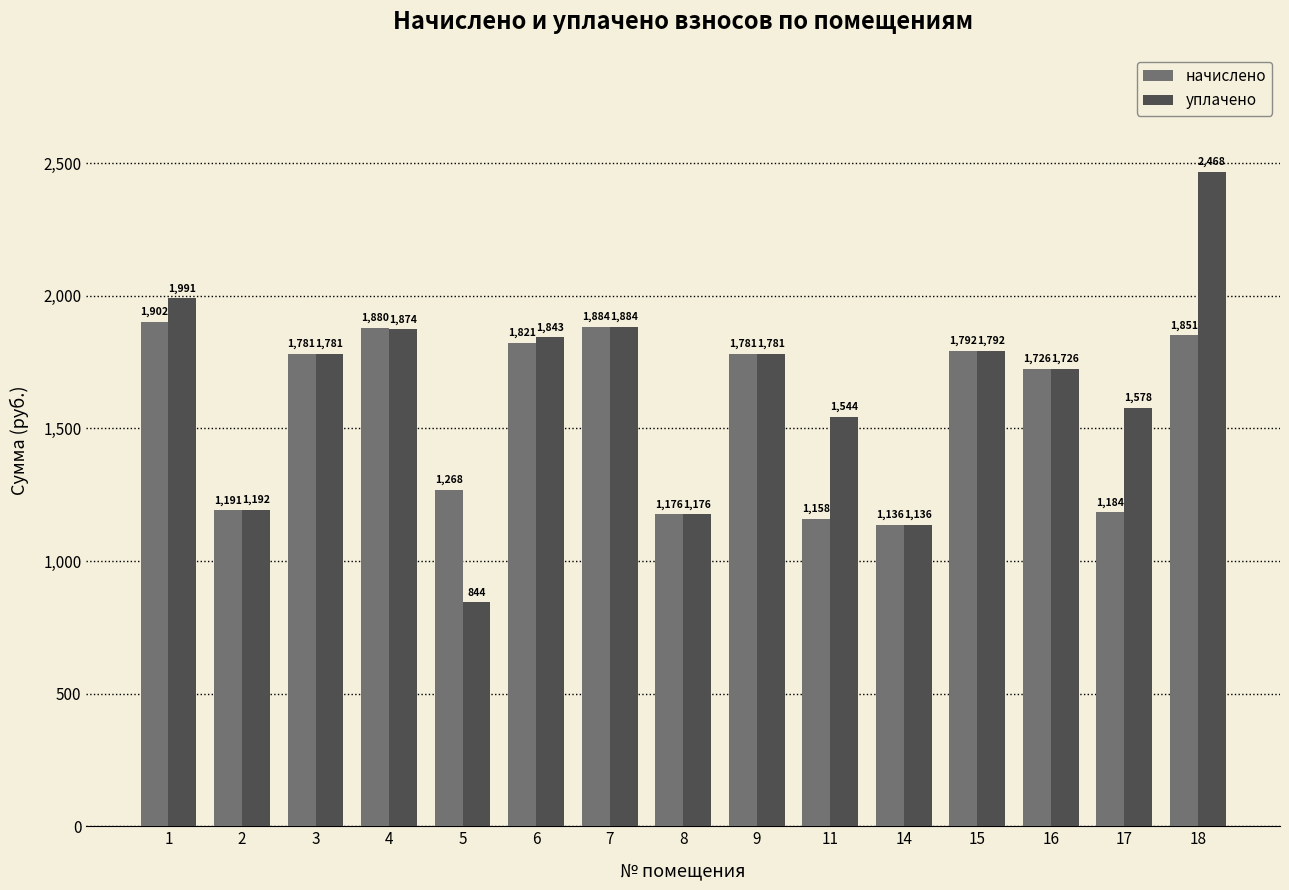

At which category does the chart reach its minimum across all series?

5